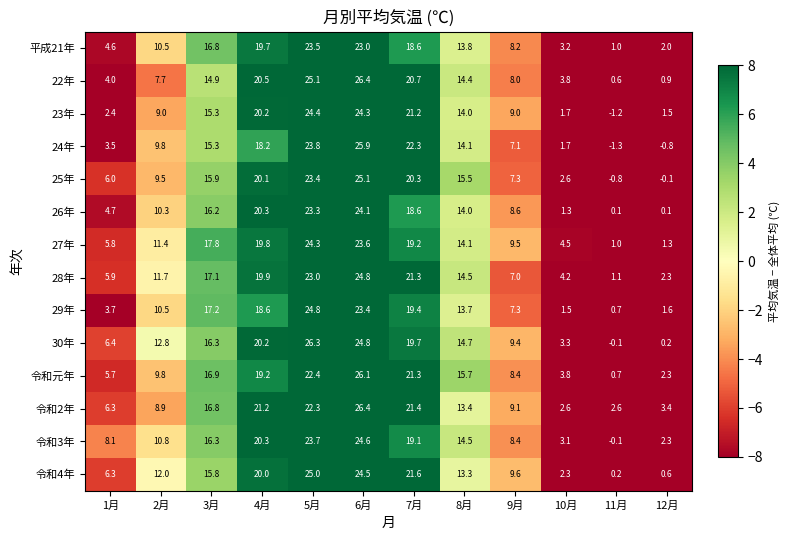

List the labels in order of 27年 value, largest first.

5月, 6月, 4月, 7月, 3月, 8月, 2月, 9月, 1月, 10月, 12月, 11月